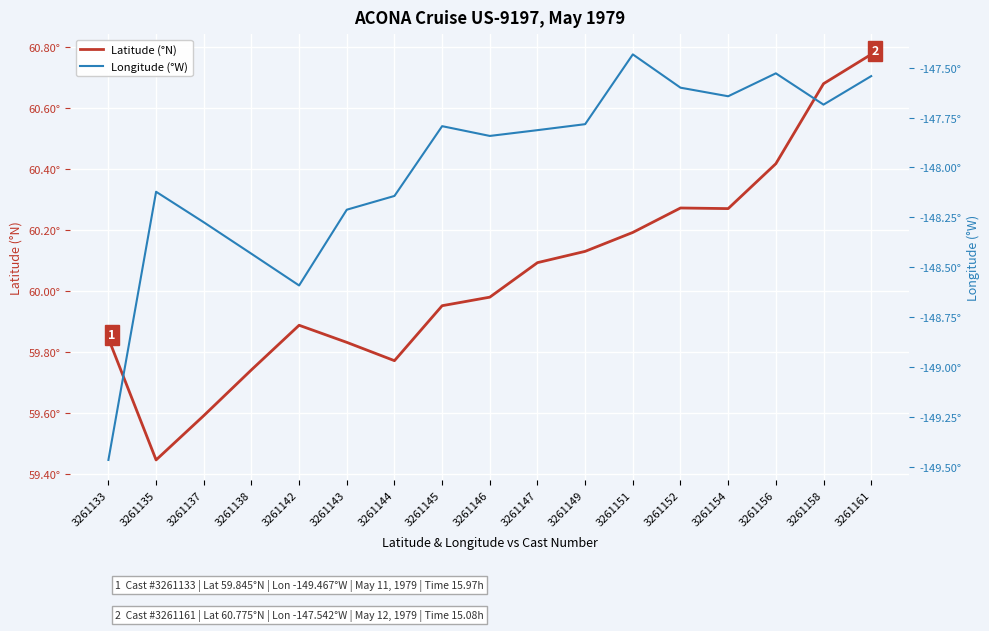

True or false: Longitude (°W) and Latitude (°N) intersect in this chart.

False